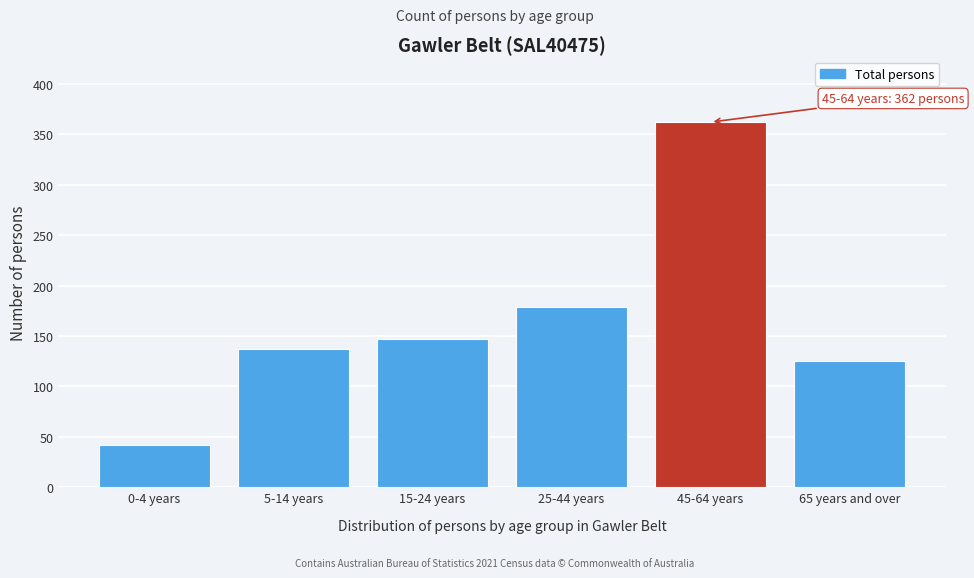

Reading right to left, extract all data points from this chart.

125	362	179	147	137	42